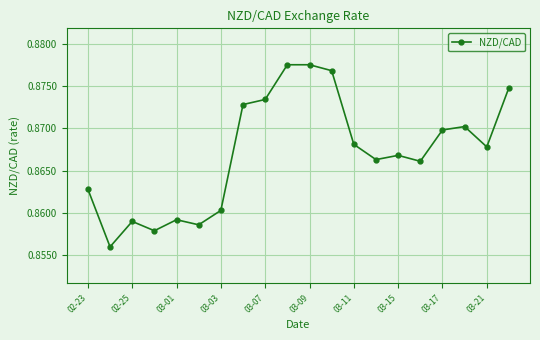

What is the sum of all values?

17.3